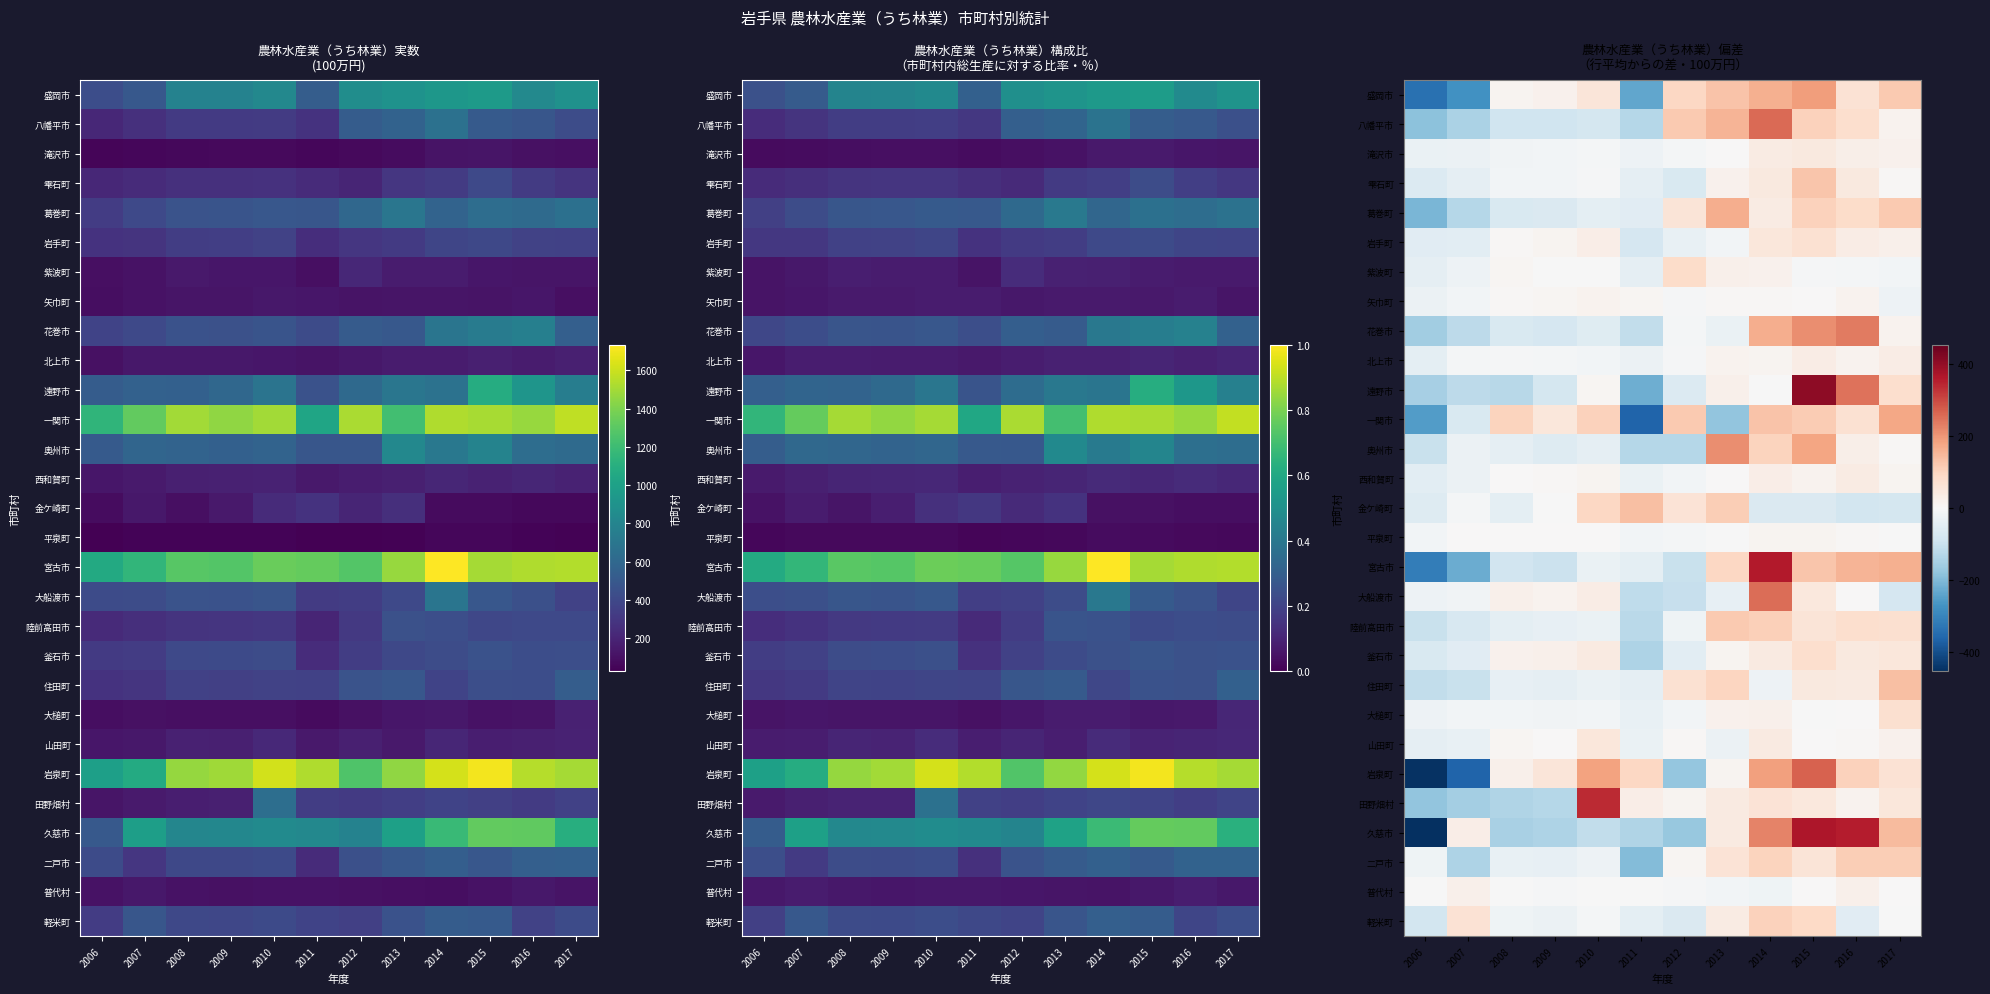

What is the spread (max minus min) of values at 2016?

439.9